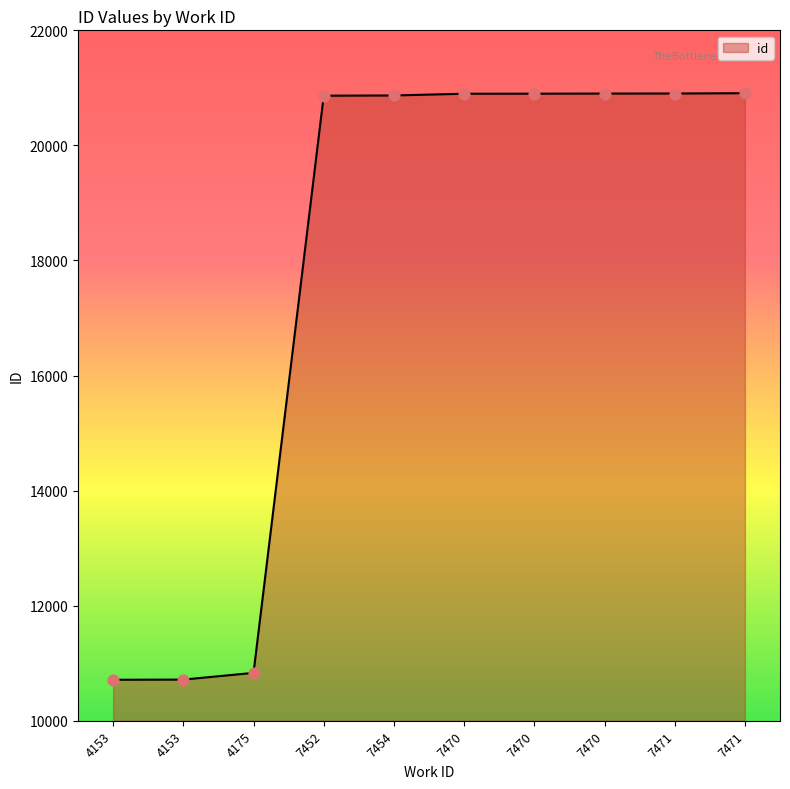

Which has a higher value, 7470 or 7470?

7470